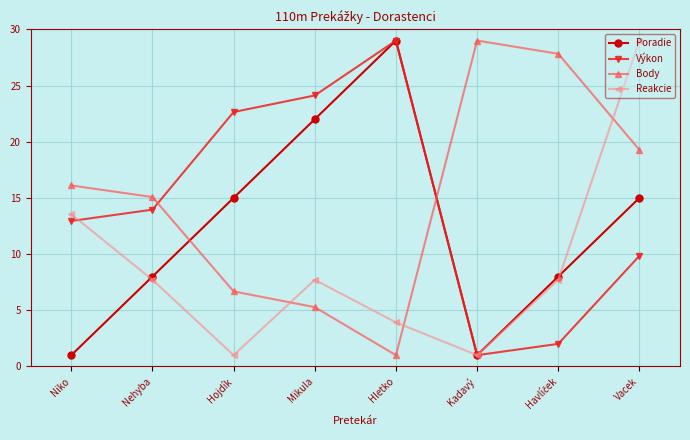

Which series changed the most between Niko and Vacek?

Reakcie